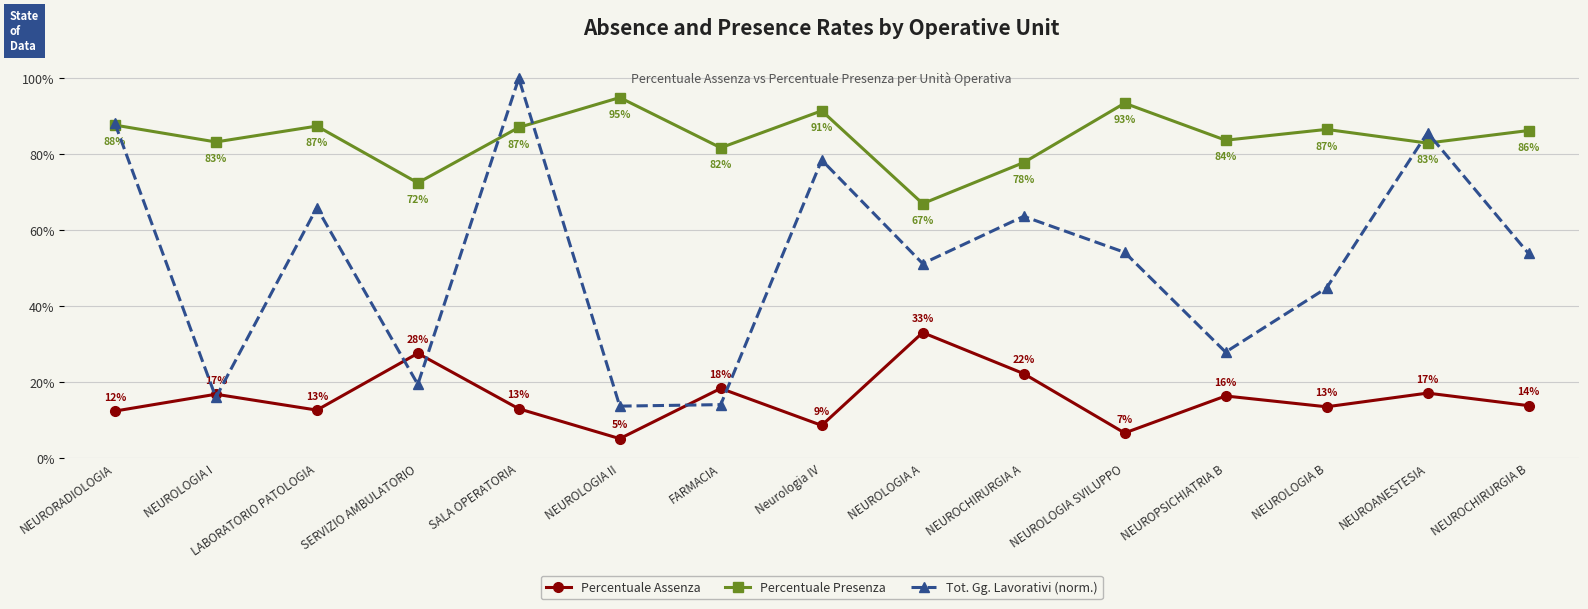

True or false: Tot. Gg. Lavorativi (norm.) and Percentuale Assenza intersect in this chart.

True